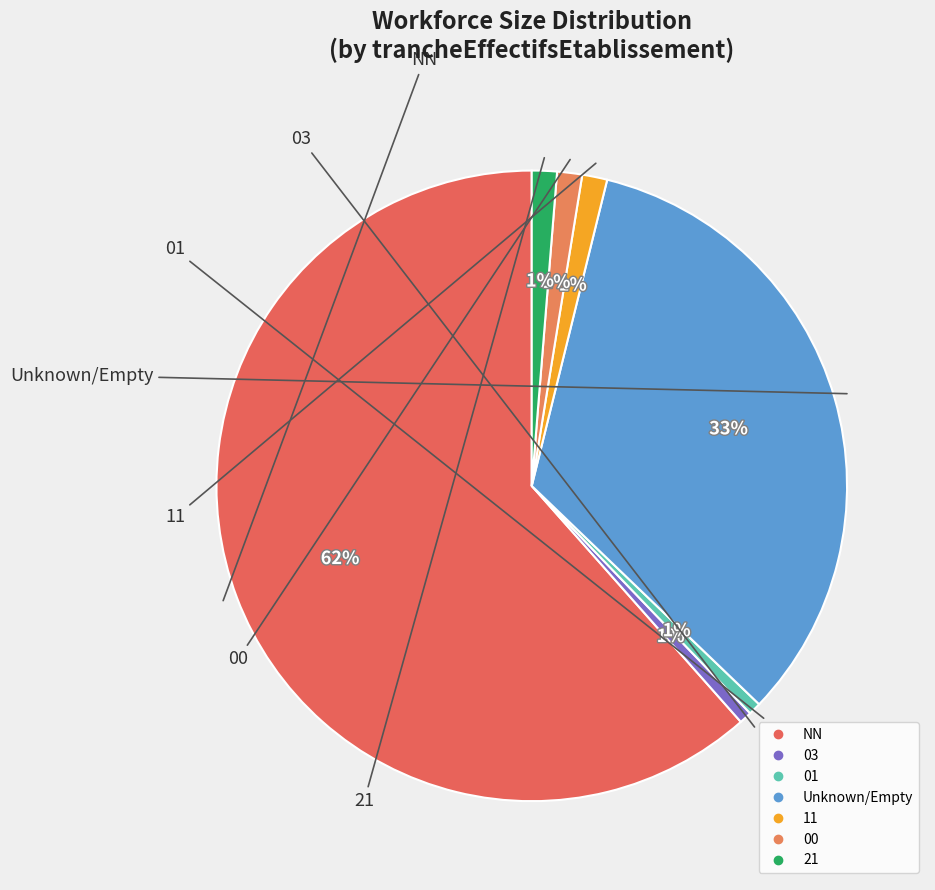

What is the smallest slice in the pie chart?

03